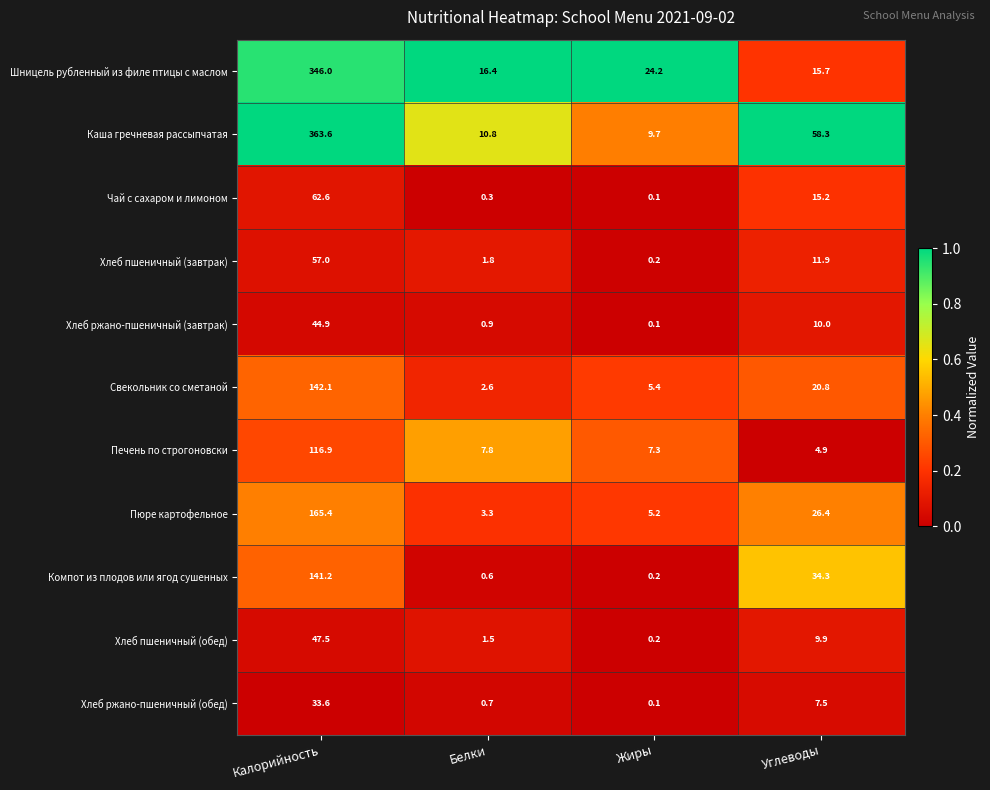

True or false: Печень по строгоновски has a value of 116.9 at Калорийность.

True